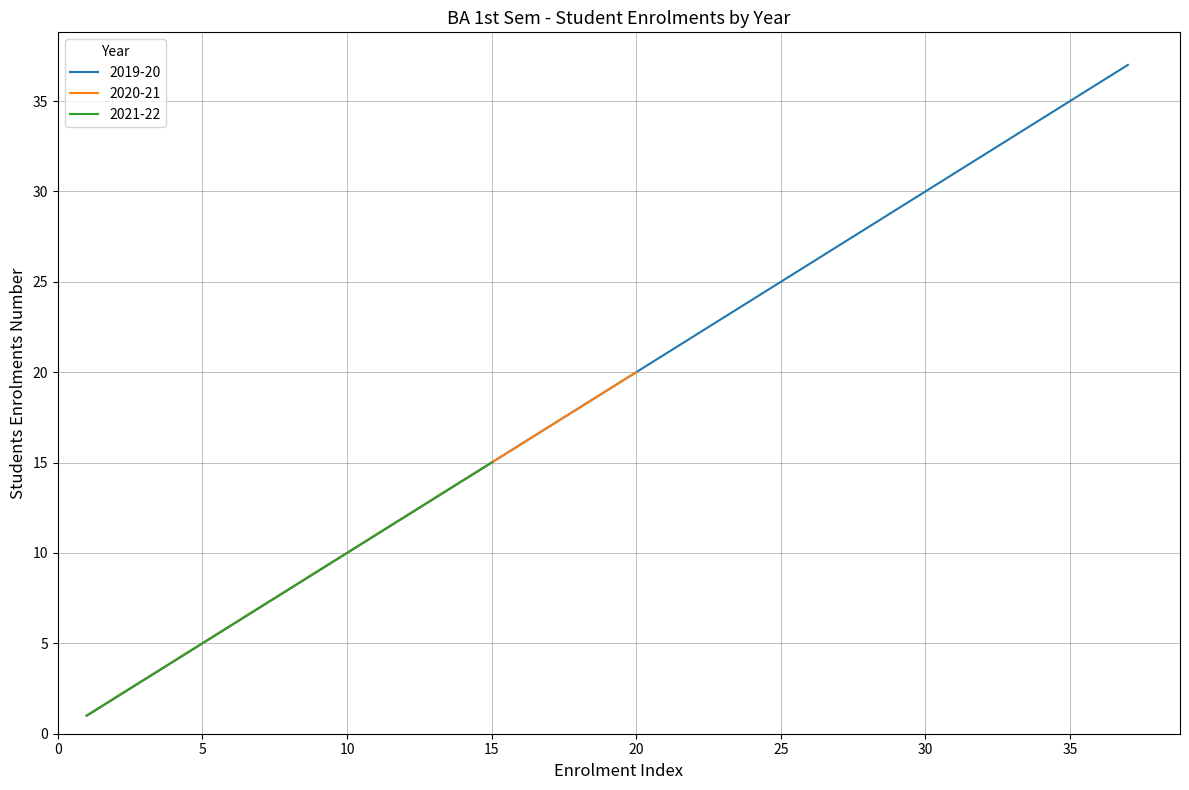

The 2019-20 series shows 25 at 25. True or false?

True